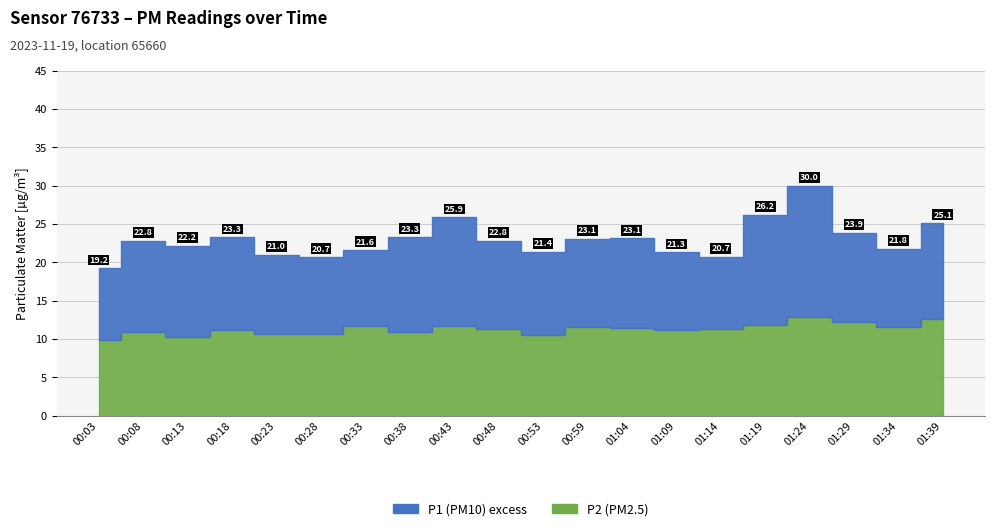

What is the average value of the P2 series?

11.3